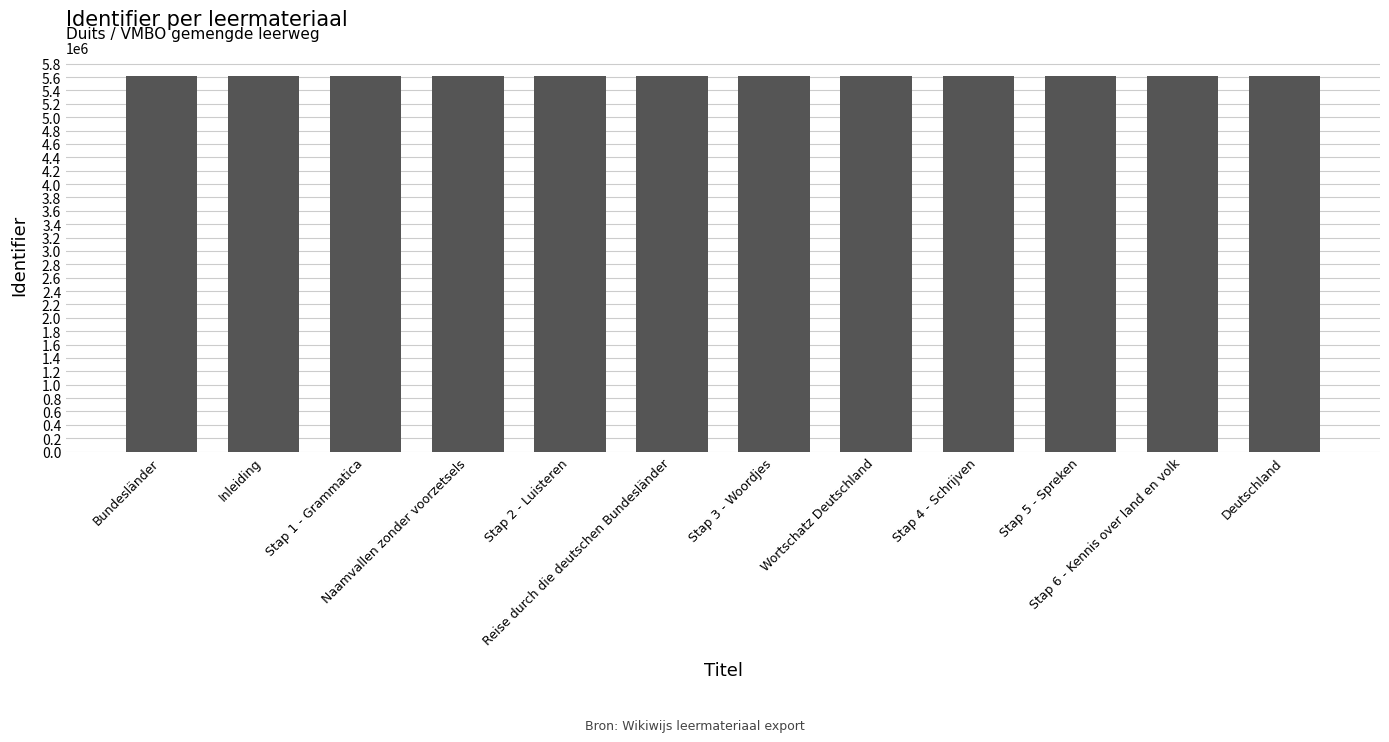

What is the smallest value displayed?

5619857